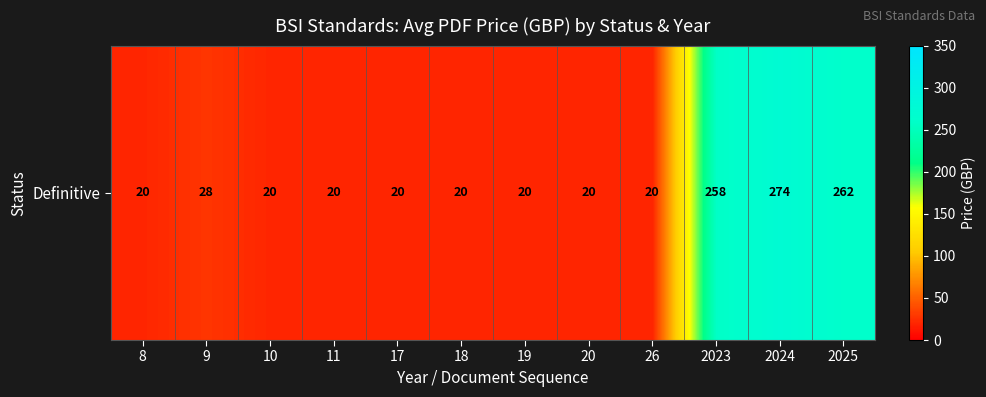

Which label corresponds to the largest value in the chart?

2024